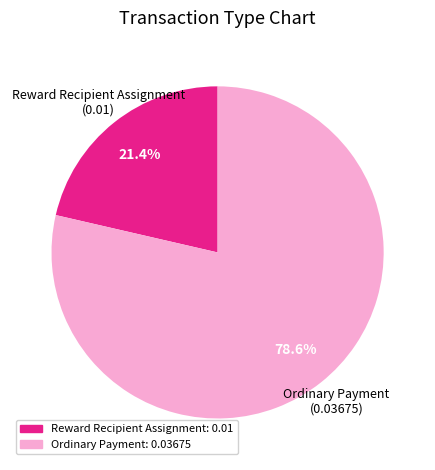

Rank the categories by value from lowest to highest.

Reward Recipient Assignment, Ordinary Payment